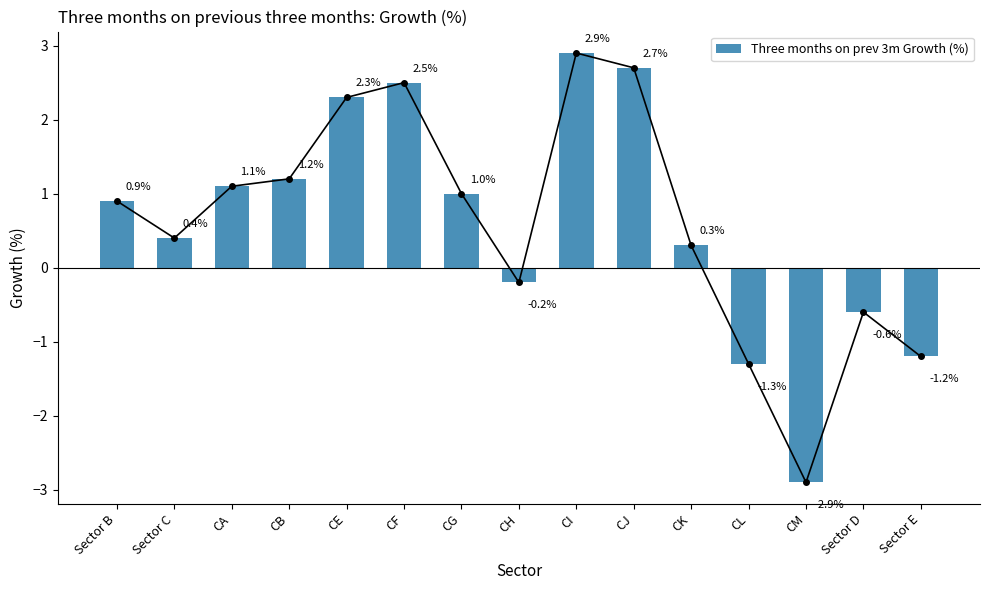

Which has a higher value, CM or Sector C?

Sector C